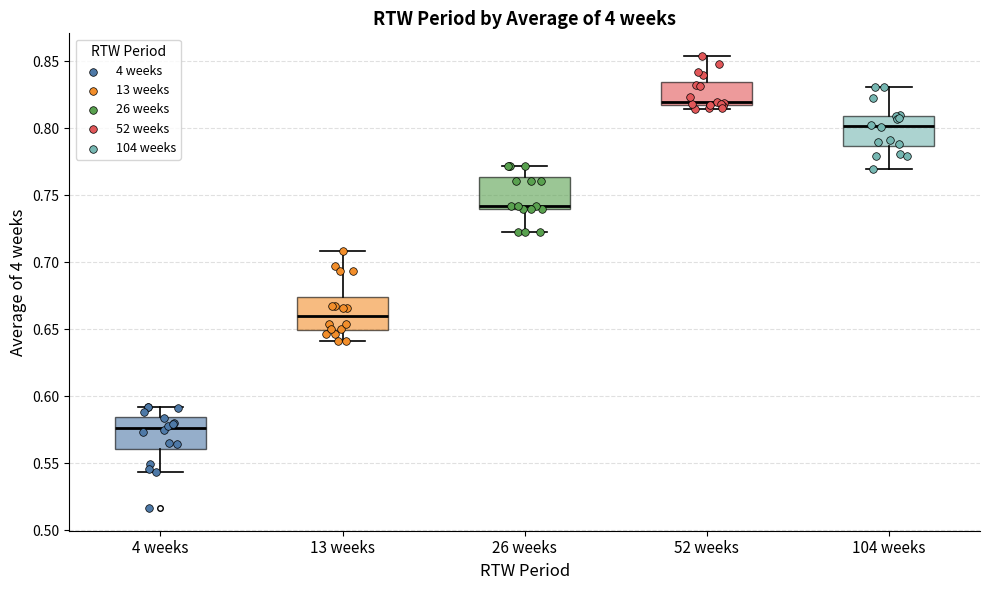

Which box has the lowest median line?

4 weeks